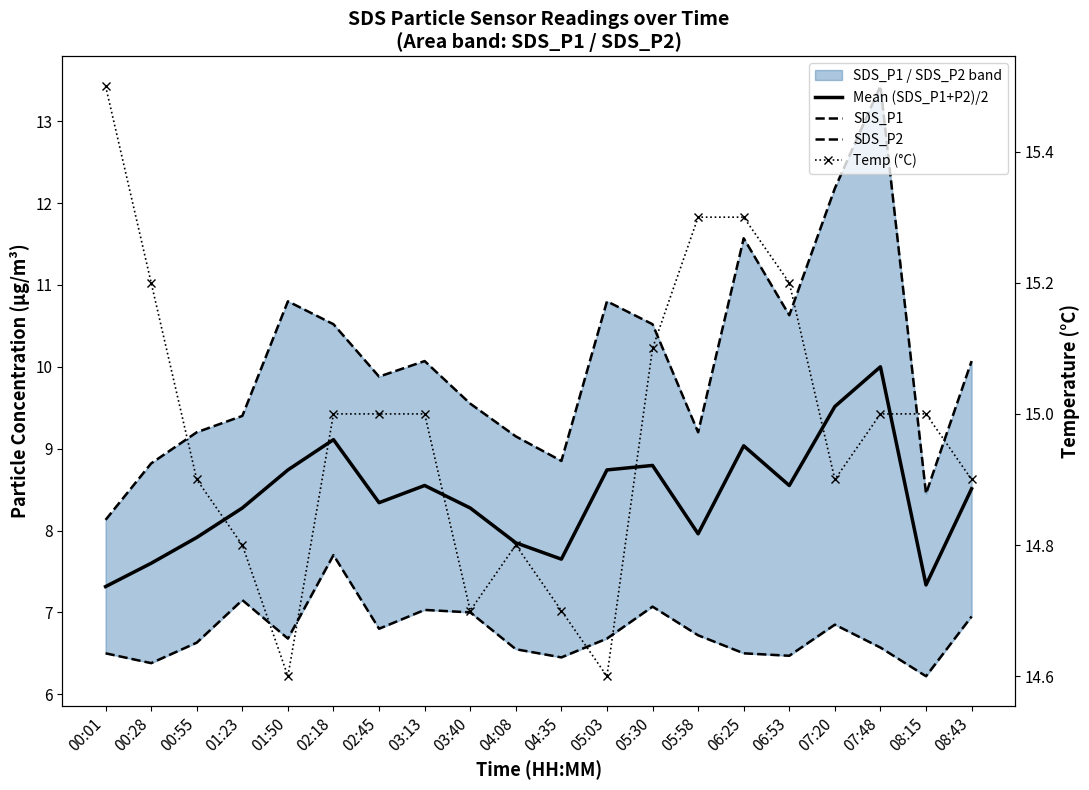

How many distinct data groups are displayed?

4